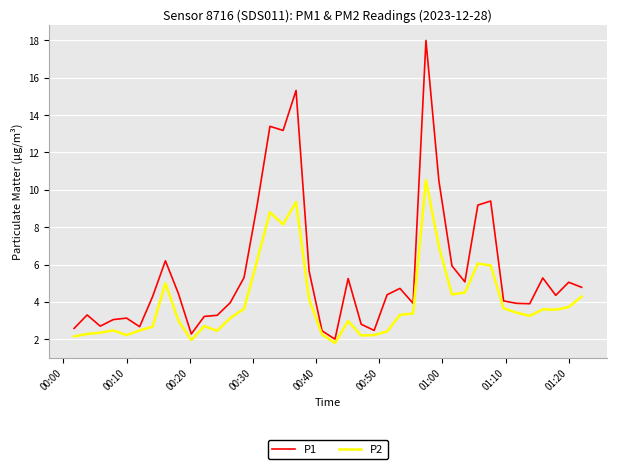

What is the difference between the second highest and minimum values in the P1 series?

13.3